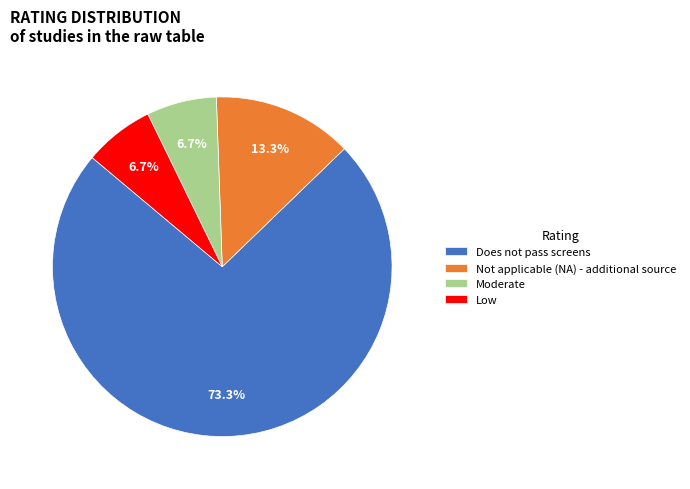

Is the sum of Does not pass screens and Not applicable (NA) - additional source greater than half?

Yes